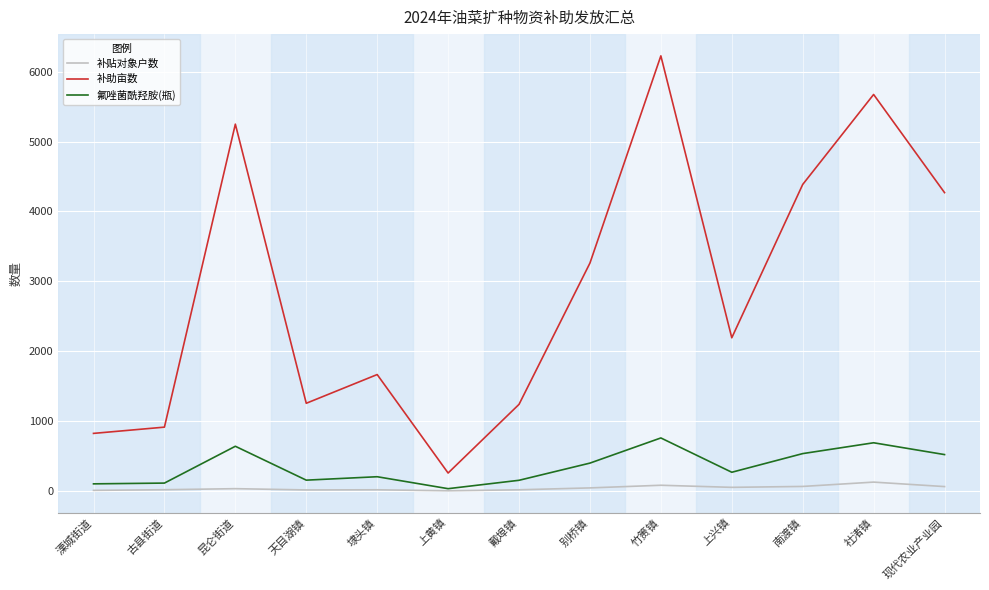

Which category has the highest value across all series?

竹箦镇